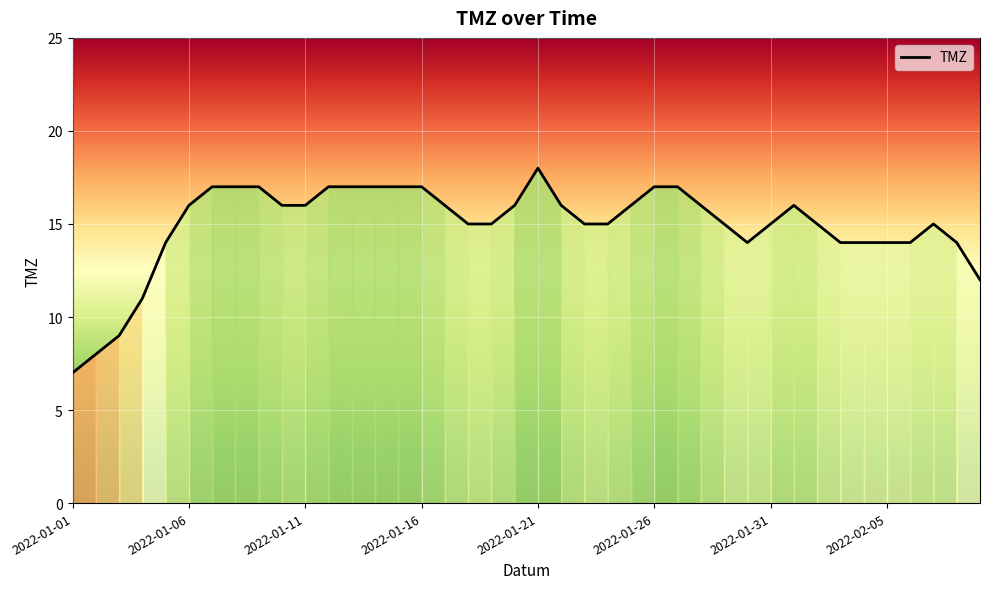

What is the greatest value displayed?

18